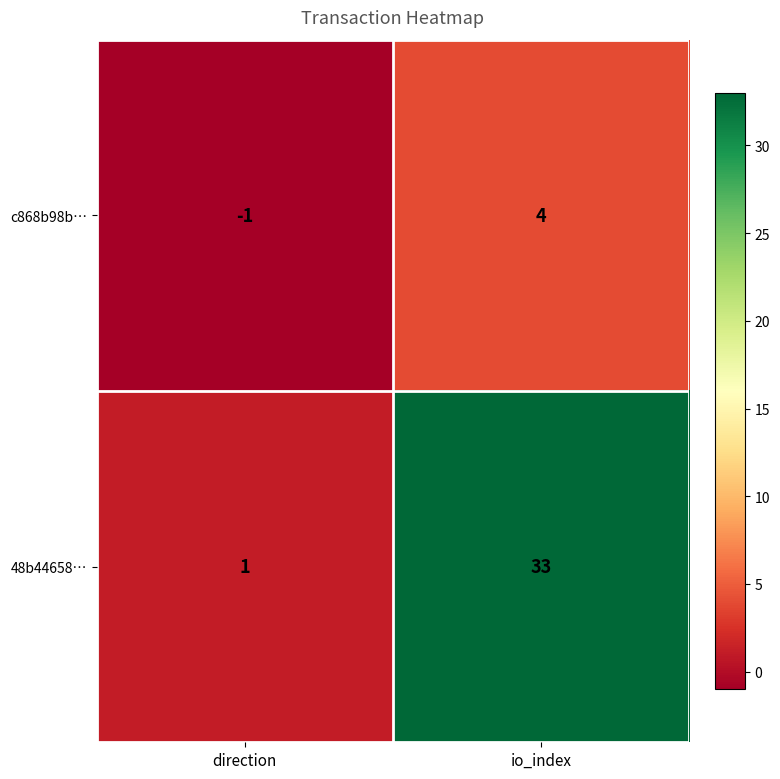

List the series in order of their overall mean, lowest first.

c868b98b…, 48b44658…